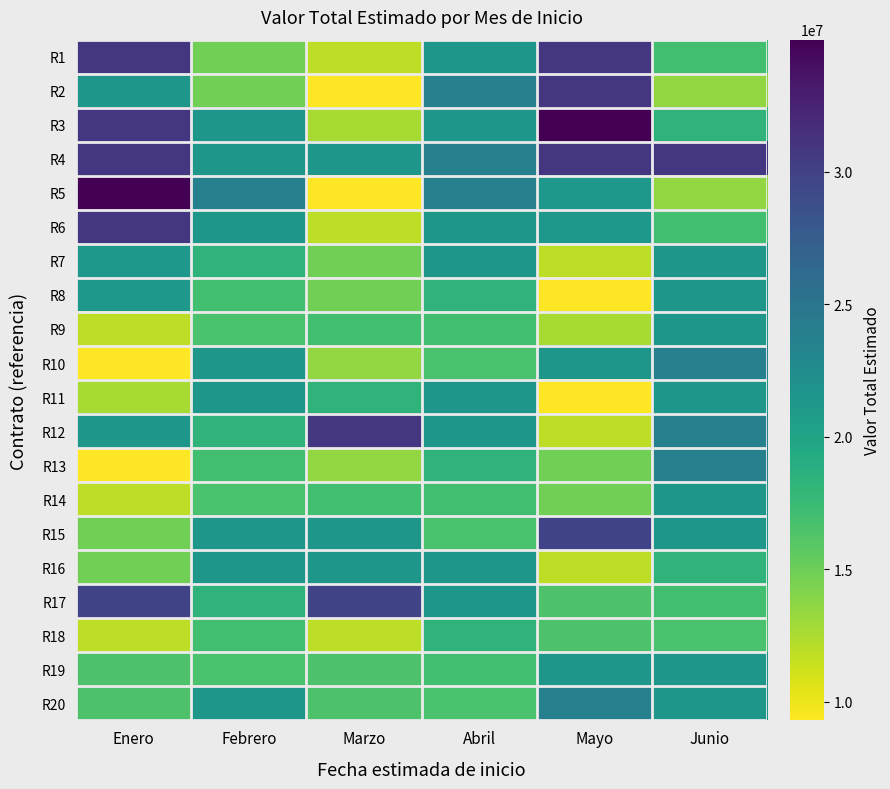

At how many categories does at least one series exceed 23418439?

6